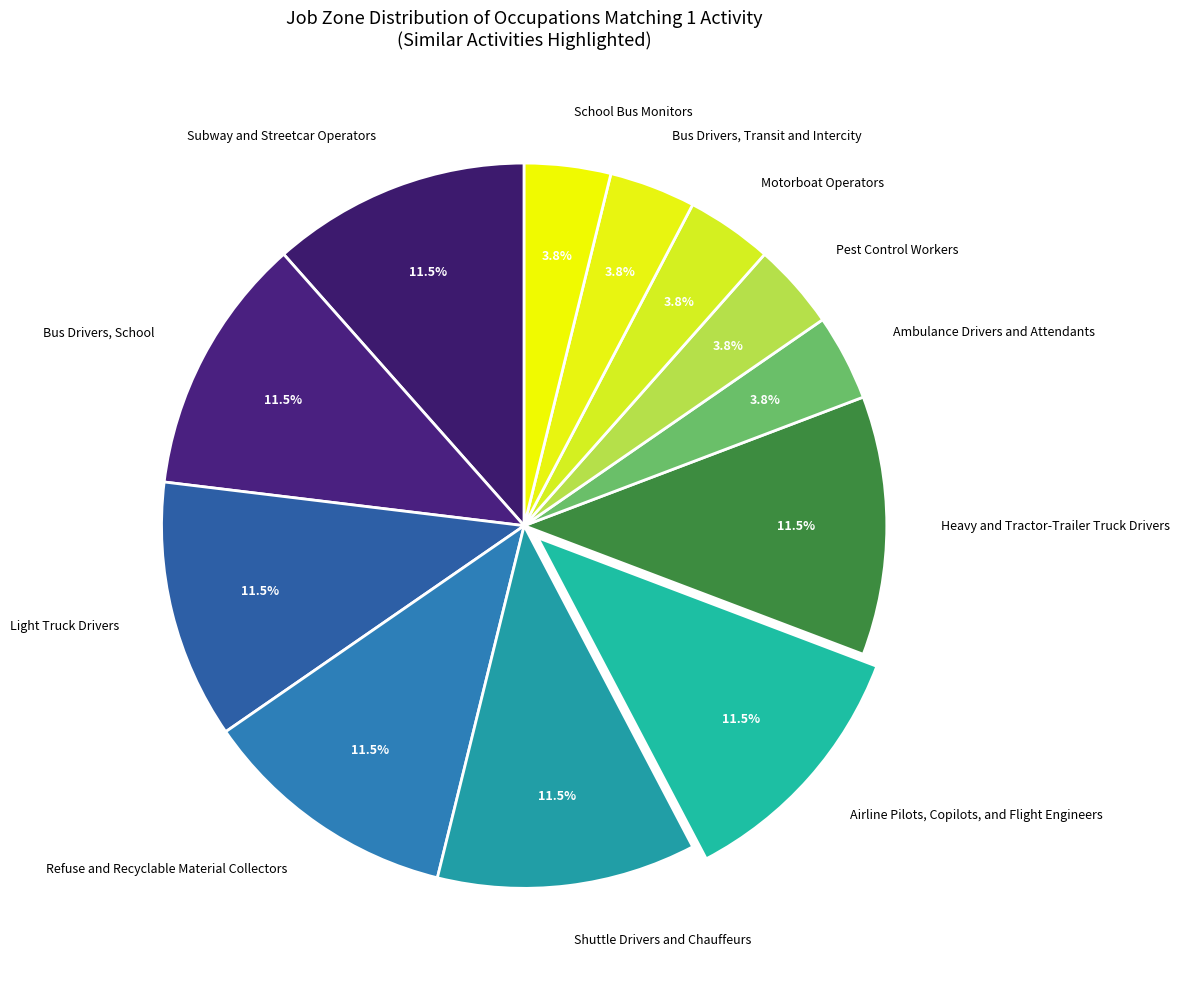

Is there a majority slice in this chart?

No